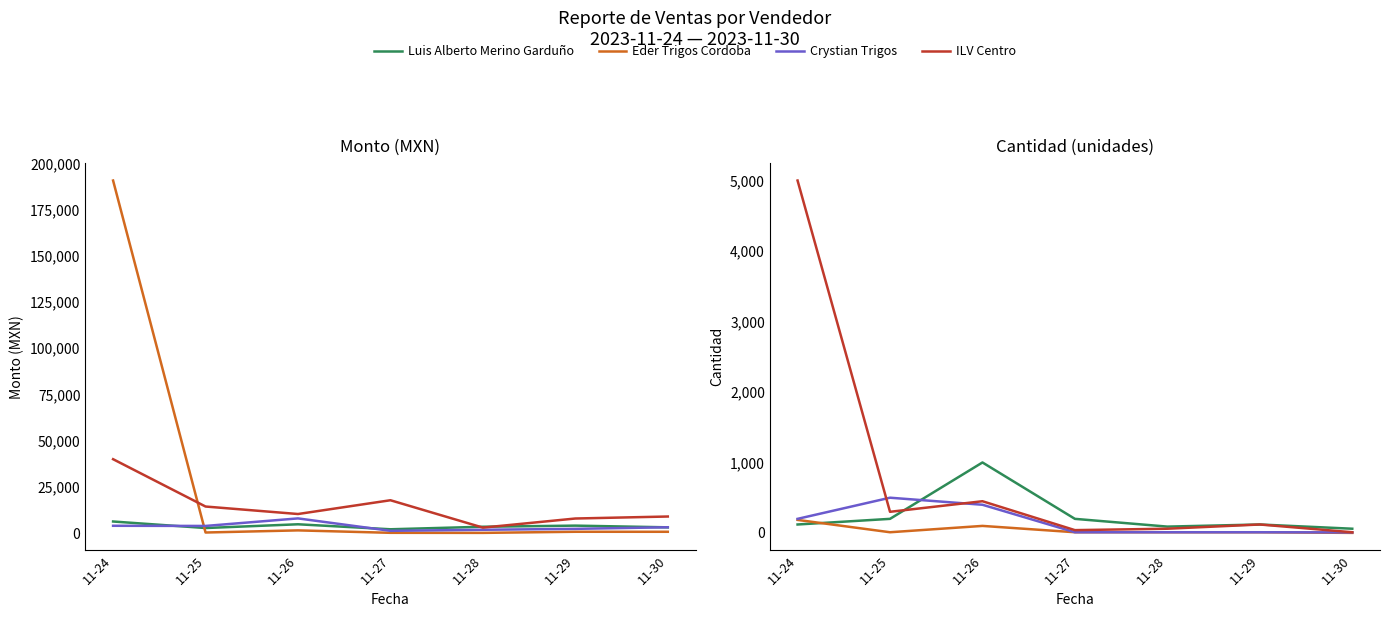

What is the value of the Luis Alberto Merino Garduño point at the 5th from the left?

90